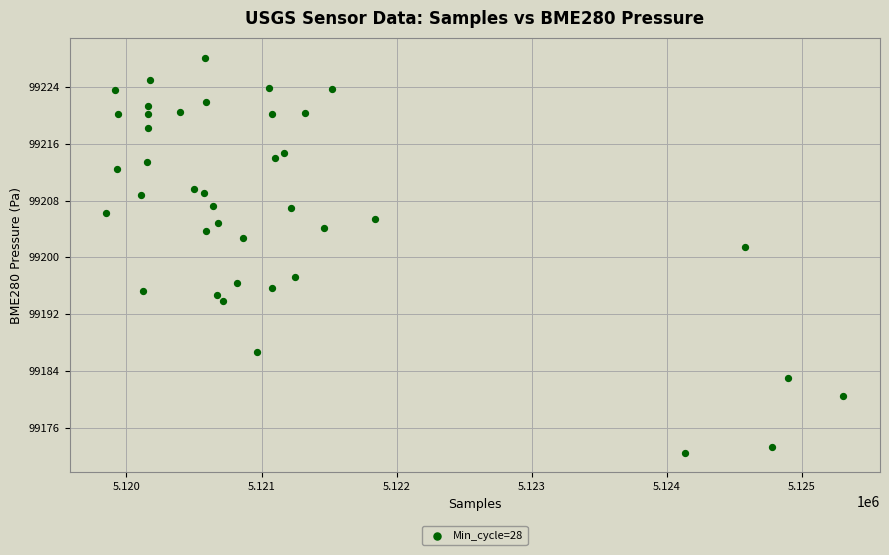

What is the range of X values (max minus min)?

5453.0